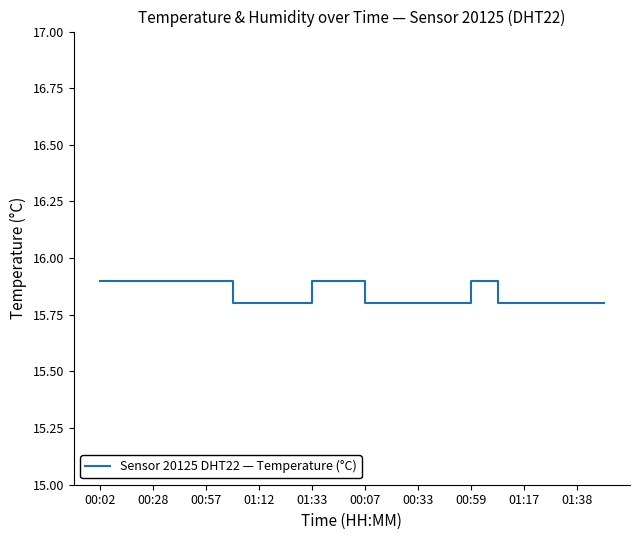

What is the average value?

15.8